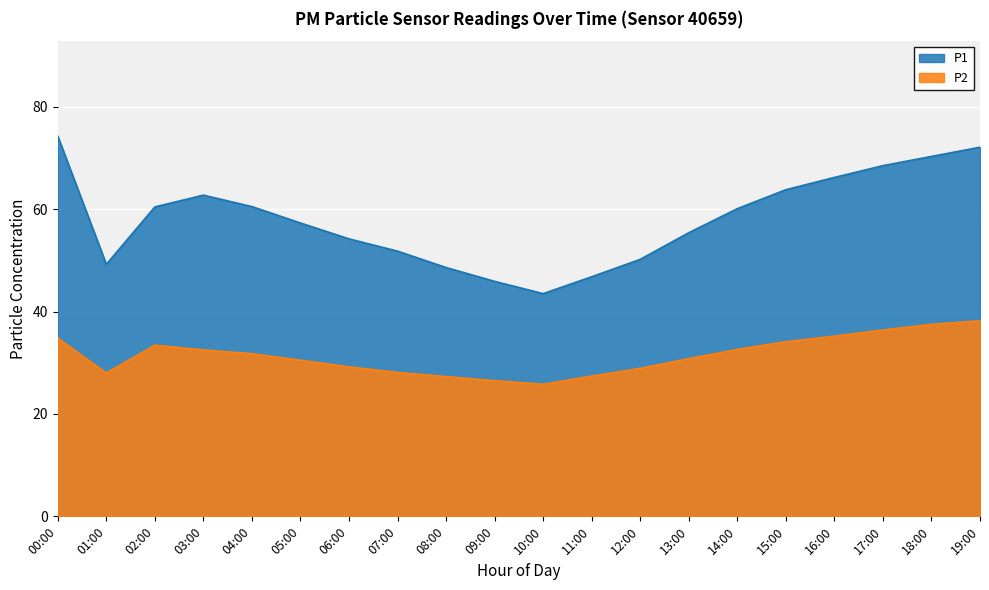

What is the label of the 11th point from the right?

09:00